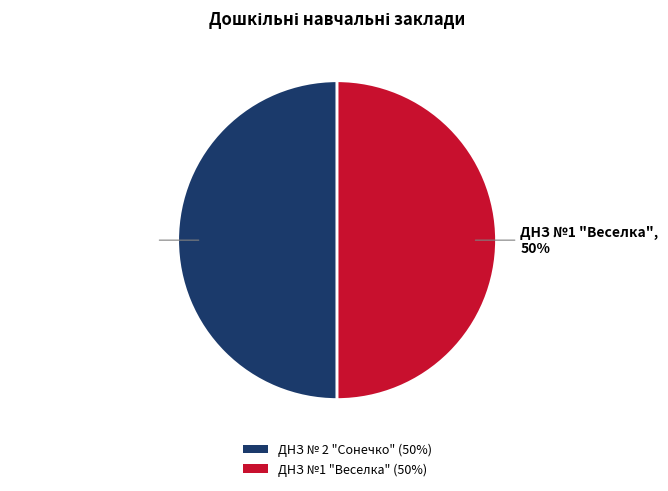

True or false: ДНЗ № 2 "Сонечко" (50%) accounts for 44% of the total.

False